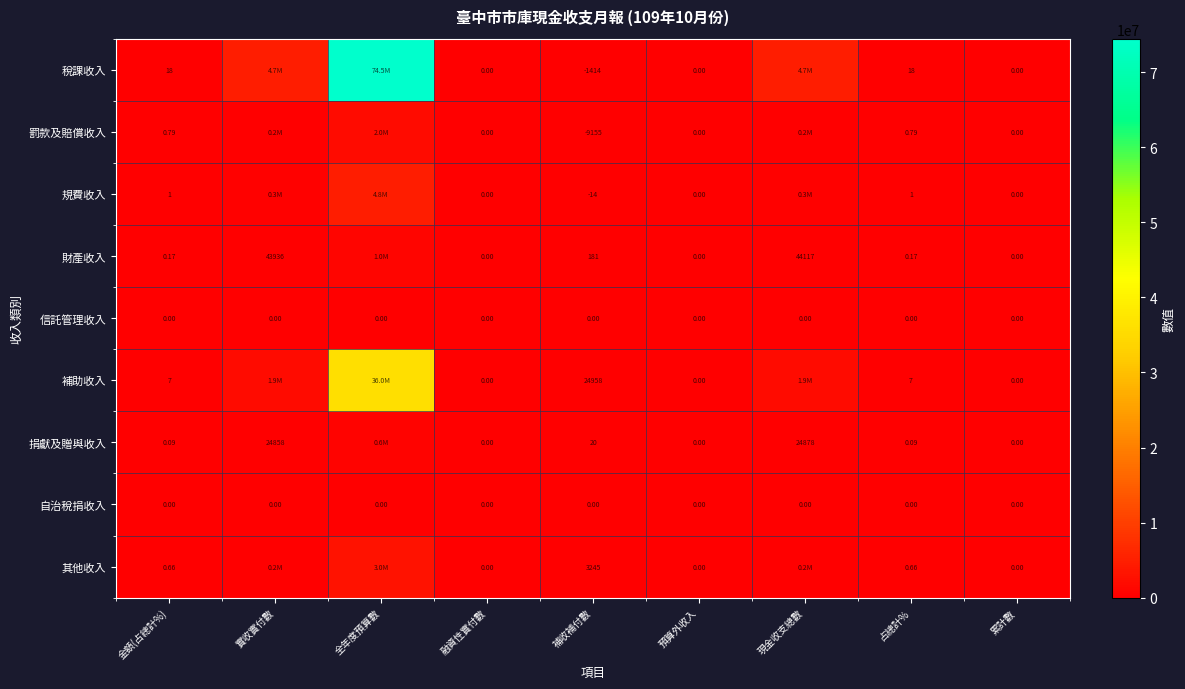

Which series has the widest spread of values?

稅課收入